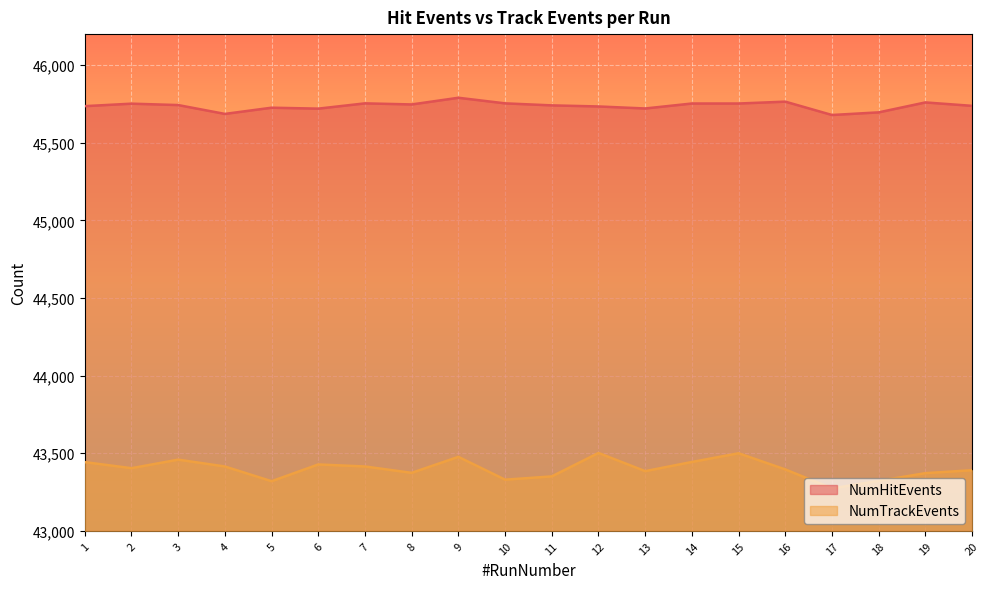

Rank the series by their maximum value, from lowest to highest.

NumTrackEvents, NumHitEvents